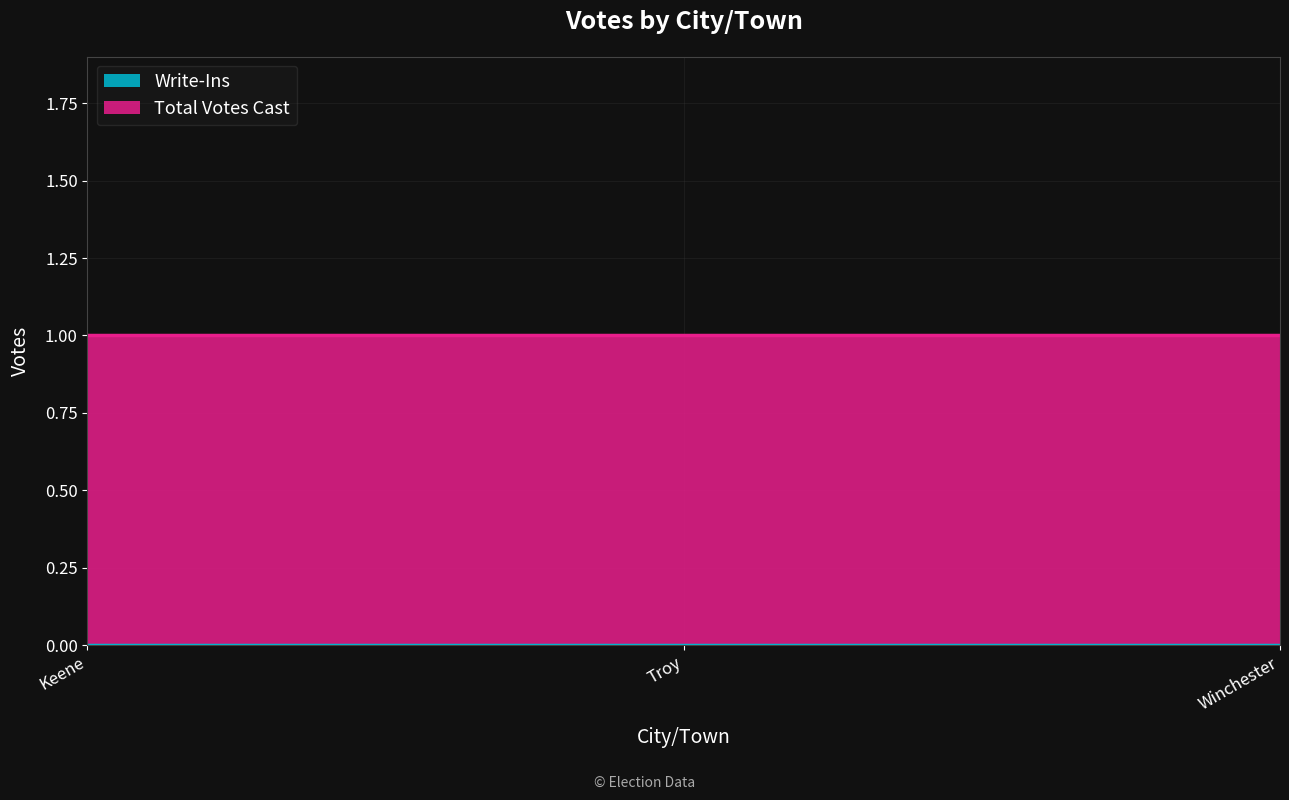

What is the label of the 2nd point from the right?

Troy